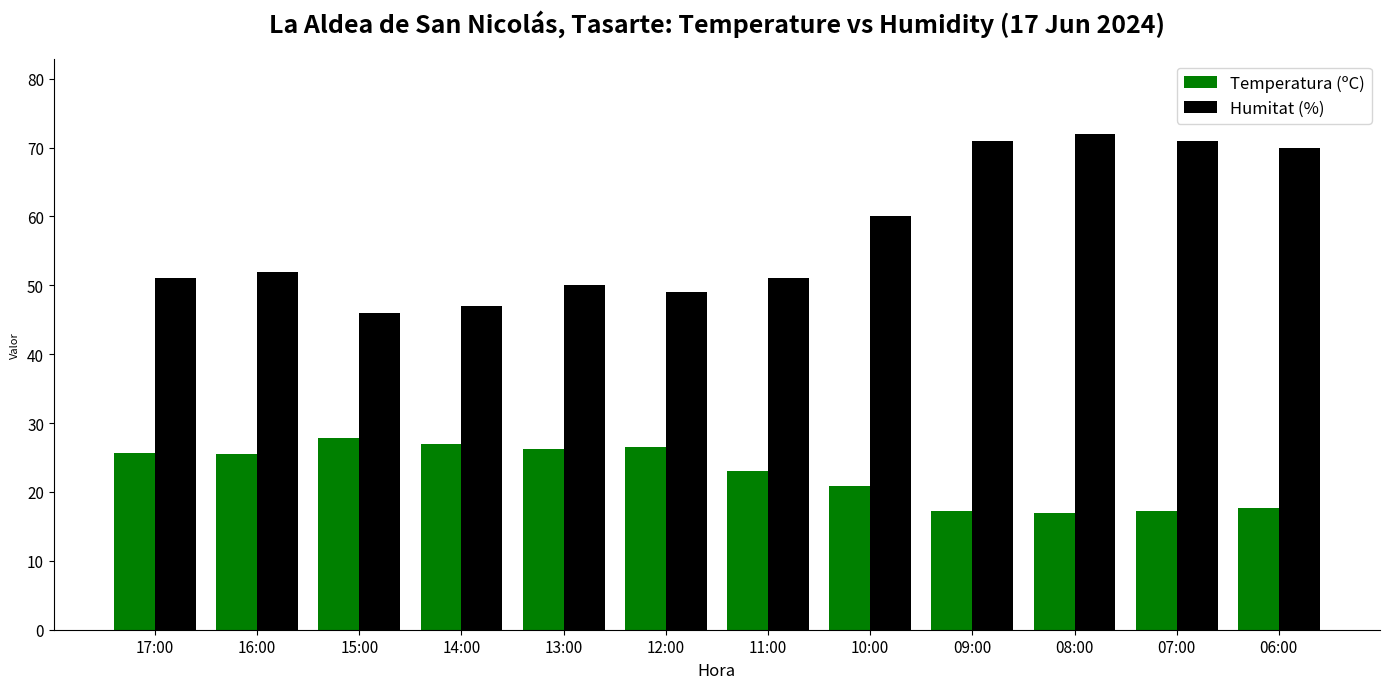

What is the label of the 1st bar from the right?

06:00